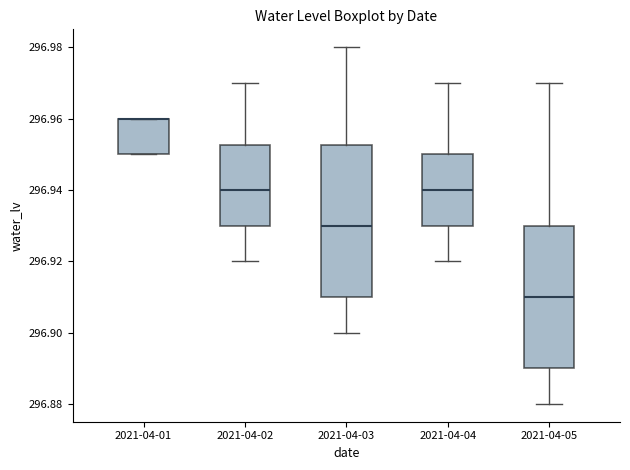

Reading left to right, read every box against the y-axis: the position of its median line, the range the box covers, and the ends of its whiskers. The values are not printed on the chart, so give them approximately, as read against the axis.

2021-04-01: median 296.960 (drawn on the box's upper edge), box 296.950 to 296.960, whiskers 296.950 to 296.960
2021-04-02: median 296.940, box 296.930 to 296.952, whiskers 296.920 to 296.970
2021-04-03: median 296.930, box 296.910 to 296.952, whiskers 296.900 to 296.980
2021-04-04: median 296.940, box 296.930 to 296.950, whiskers 296.920 to 296.970
2021-04-05: median 296.910, box 296.890 to 296.930, whiskers 296.880 to 296.970